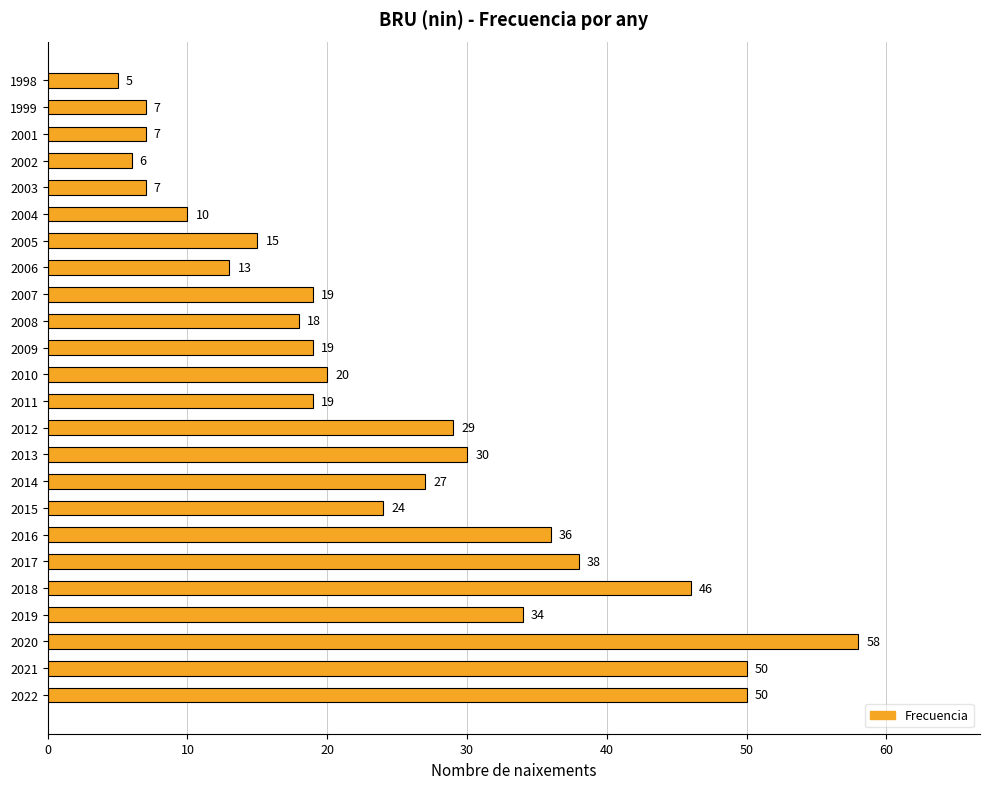

Count the number of categories in the chart.

24